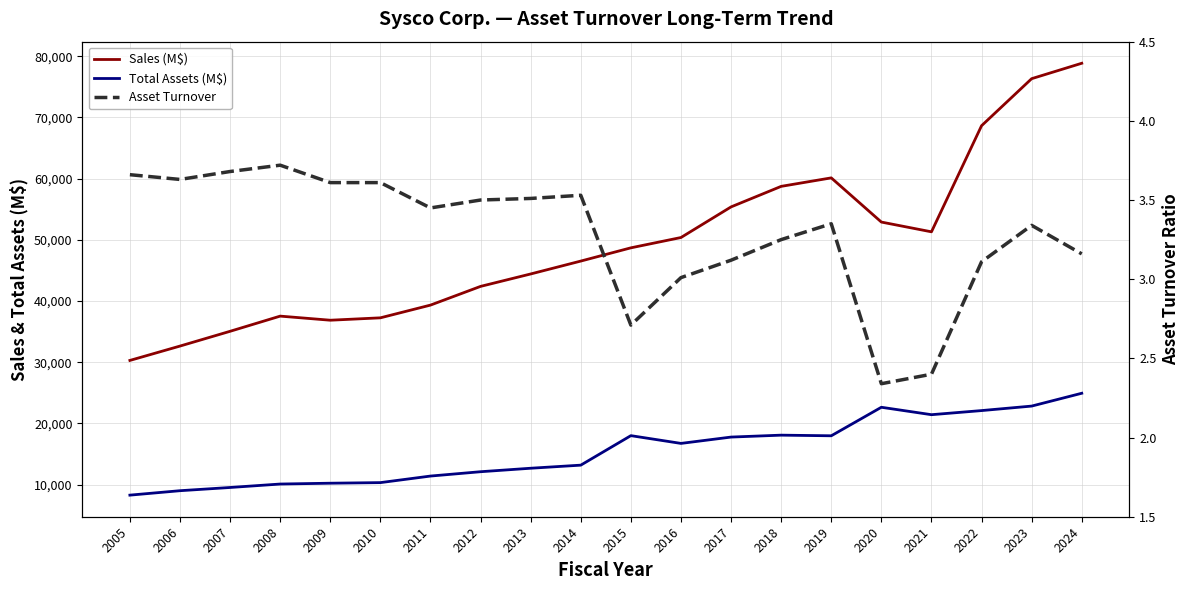

Rank the categories by Total Assets (M$) value from highest to lowest.

2024, 2023, 2020, 2022, 2021, 2018, 2015, 2019, 2017, 2016, 2014, 2013, 2012, 2011, 2010, 2009, 2008, 2007, 2006, 2005